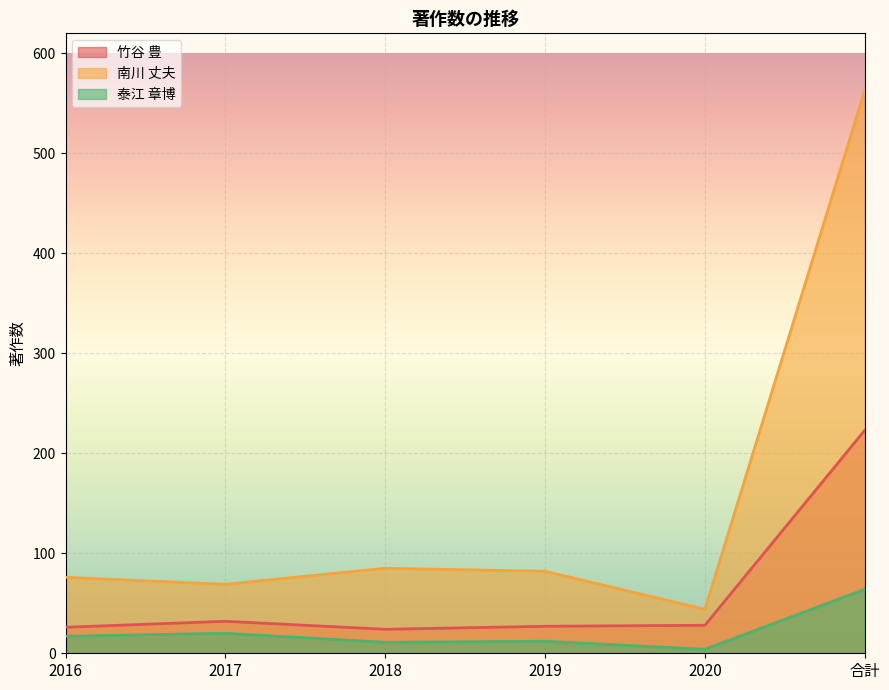

True or false: 竹谷 豊 has more than 0 points higher than both neighbors.

True